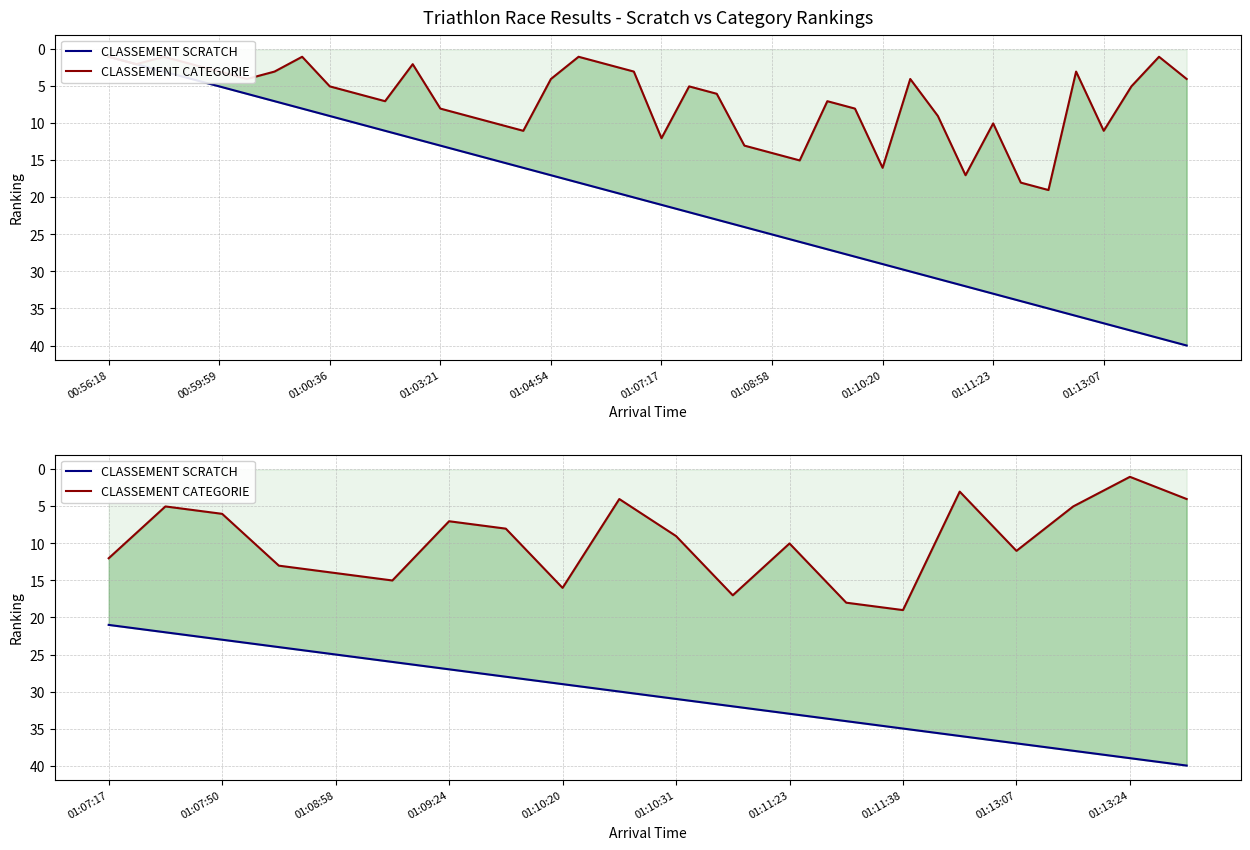

What are all the series names shown in the legend?

CLASSEMENT SCRATCH, CLASSEMENT CATEGORIE